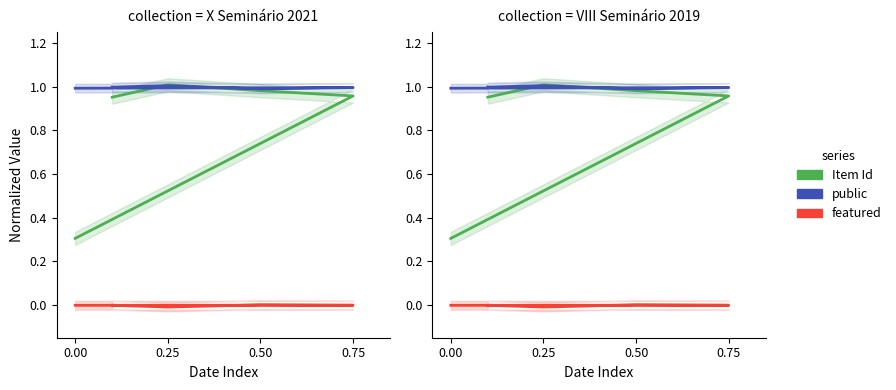

Is this an area chart (filled region under the line)?

No